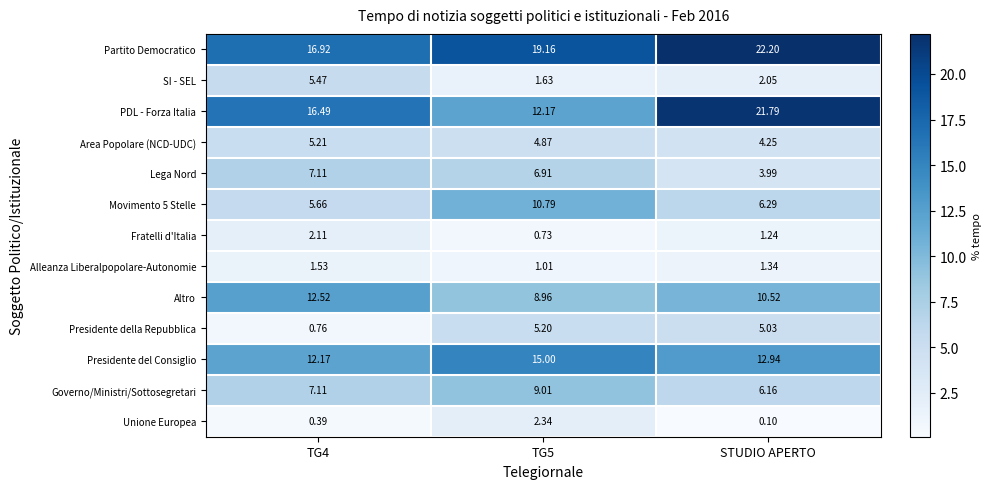

Which series has the largest range (max minus min)?

PDL - Forza Italia